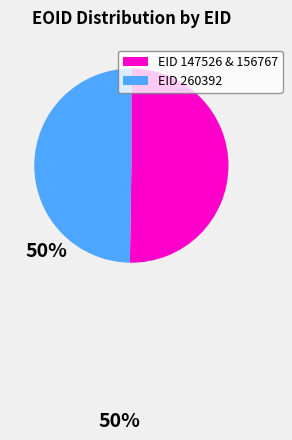

Do EID 260392 and EID 147526 & 156767 together represent more than half of the pie?

Yes